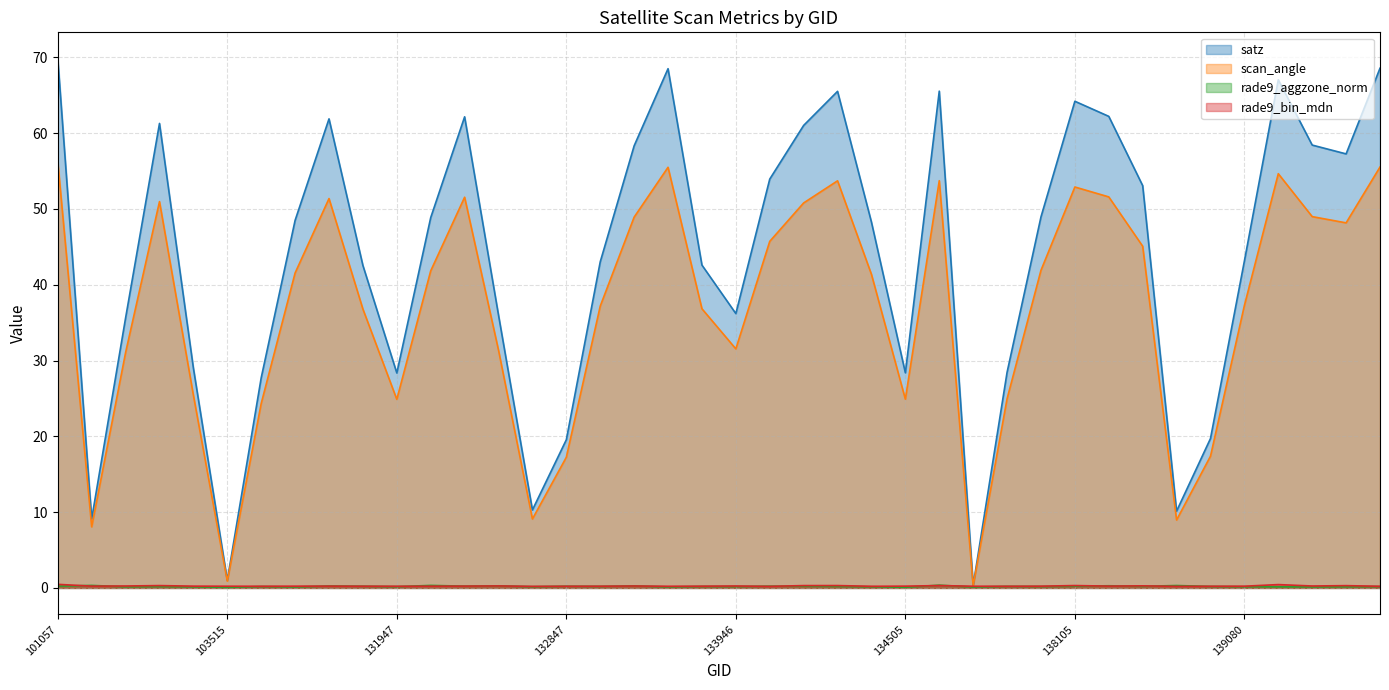

Where is the first local minimum for rade9_bin_mdn?

102911